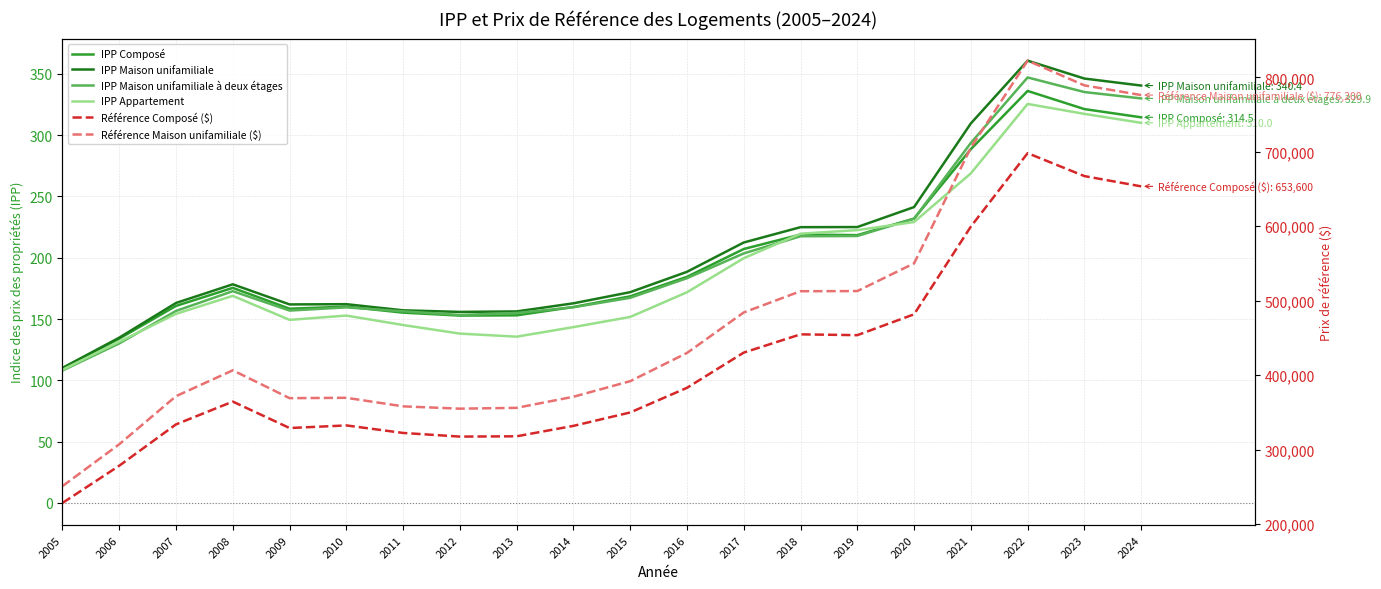

How many interior local peaks does the Référence Maison unifamiliale ($) series have?

3